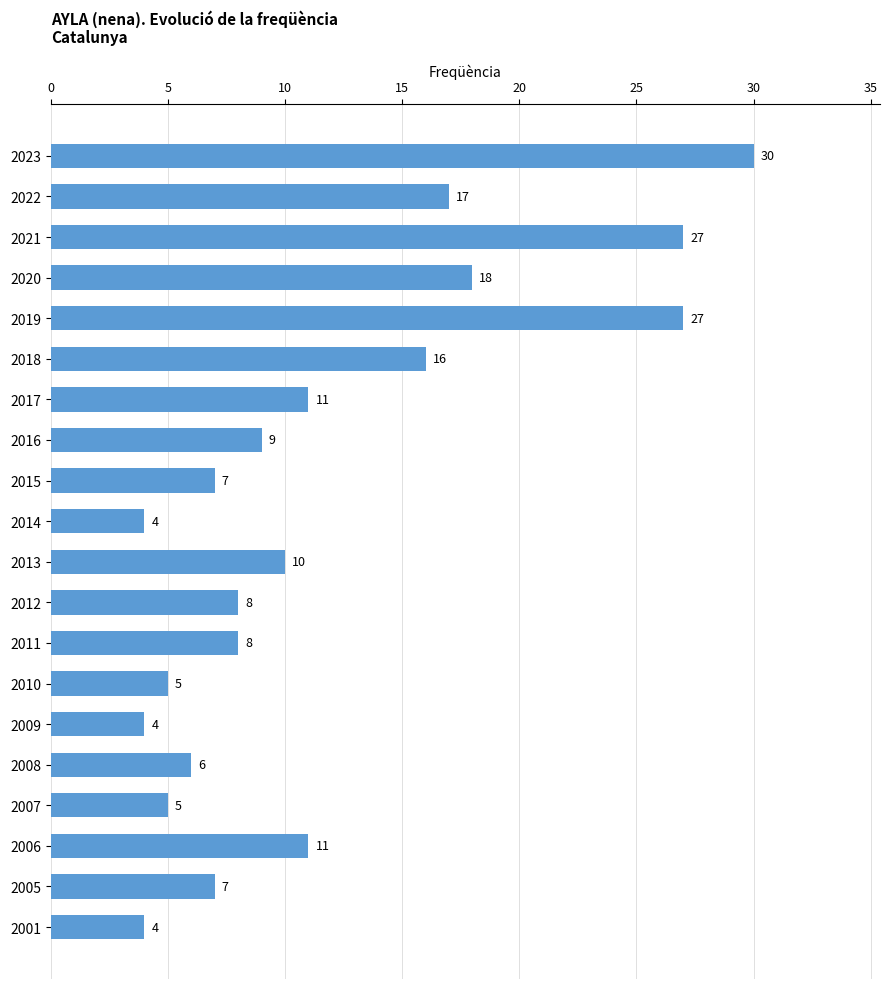

Is it true that the value at 2022 is 17?

True